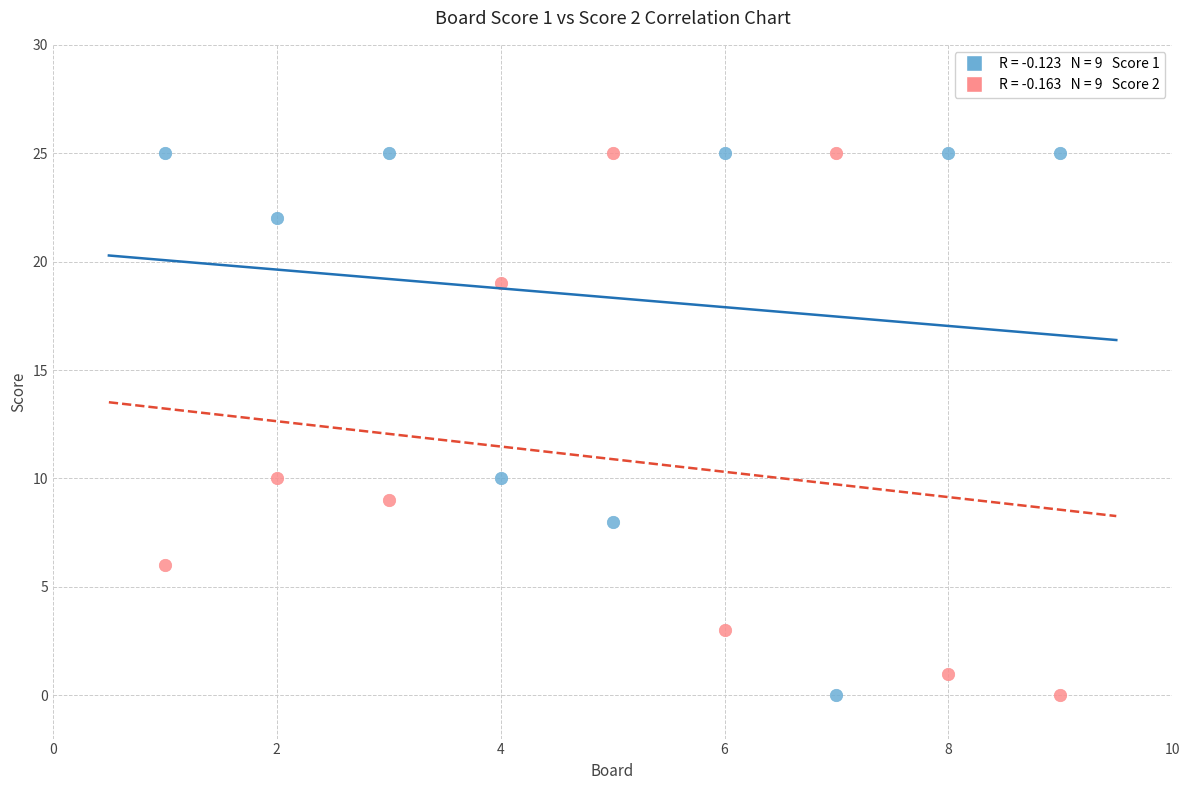

Across all data points, what is the range of Y values (max minus min)?

25